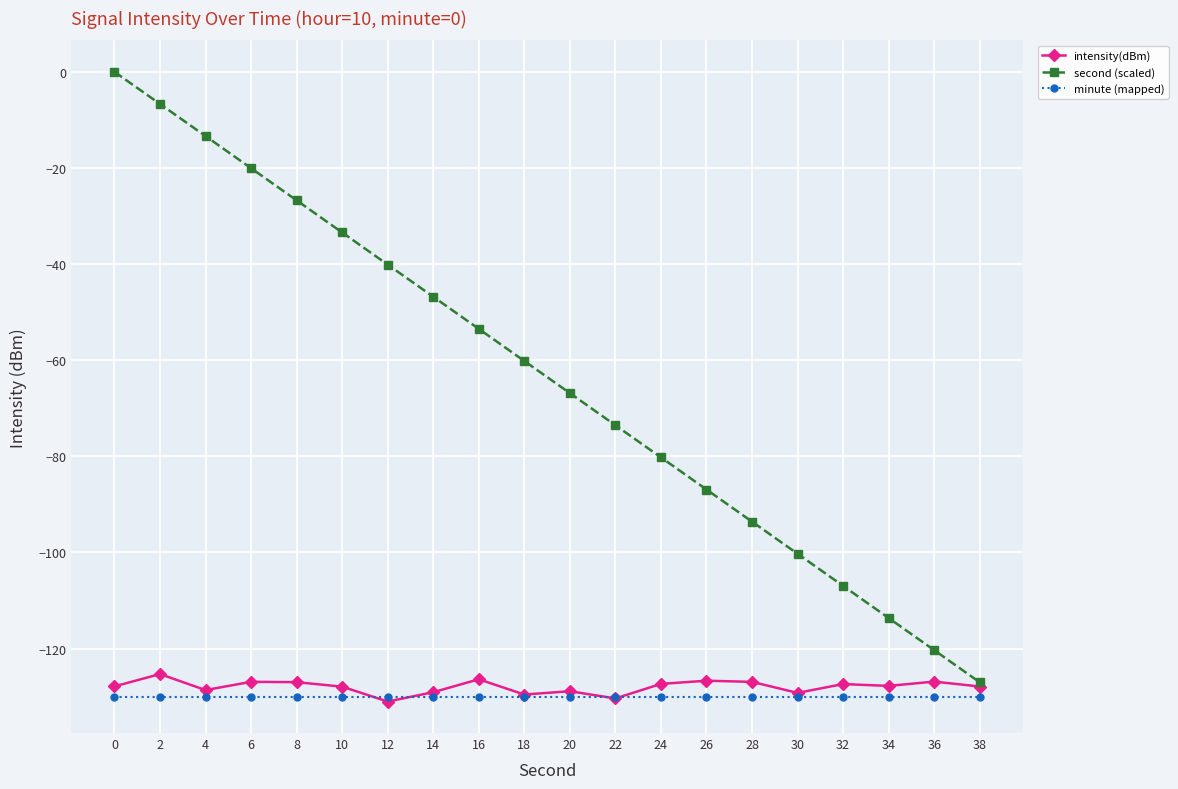

What is the approximate value of second (scaled) at 30?

-100.3